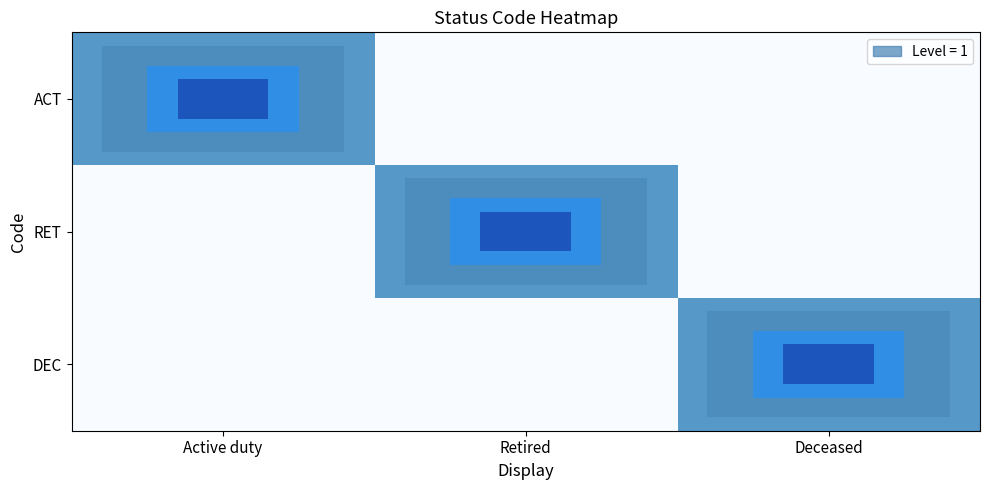

At Deceased, list the series in order from largest to smallest.

DEC, ACT, RET